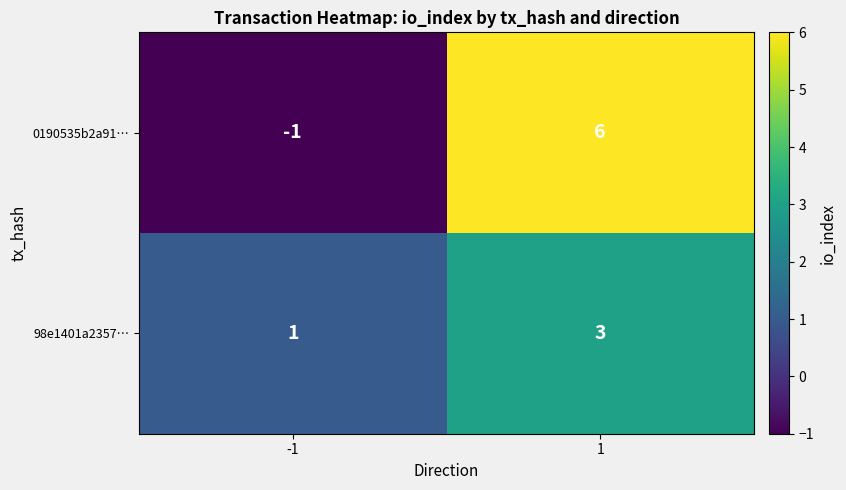

What is the spread (max minus min) of values at -1?

2